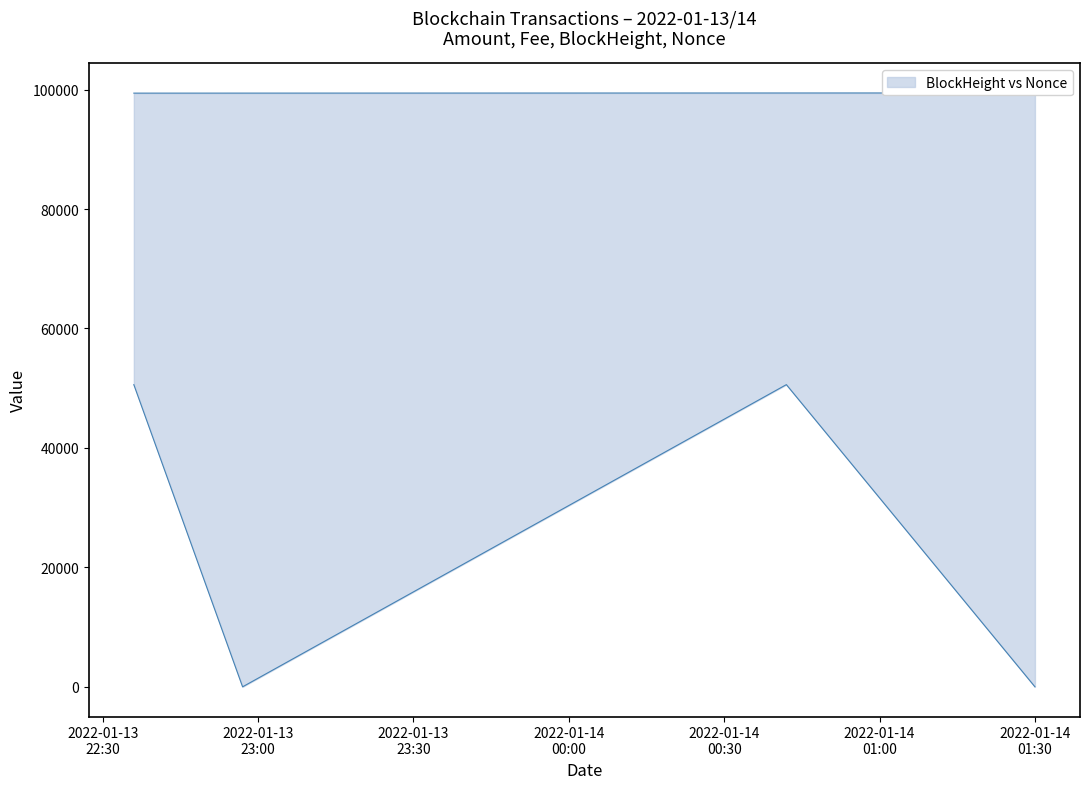

Does the chart have visible grid lines?

No